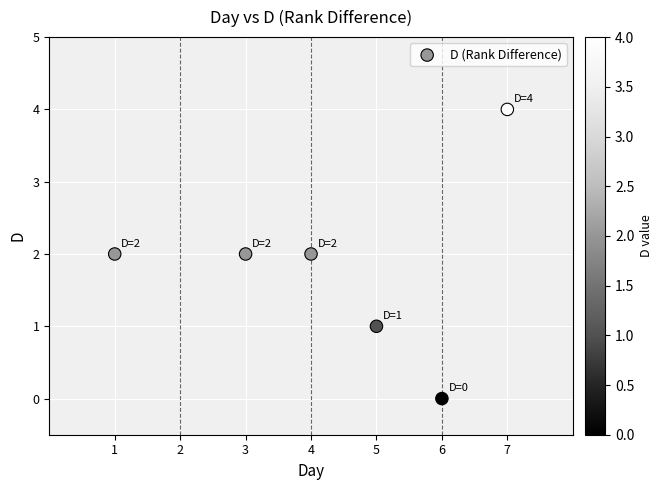

What is the range of X values (max minus min)?

6